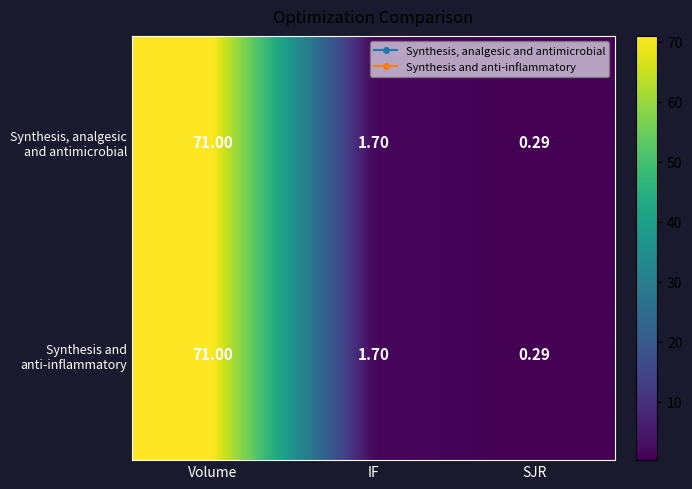

At which category is the sum across all series the highest?

Volume